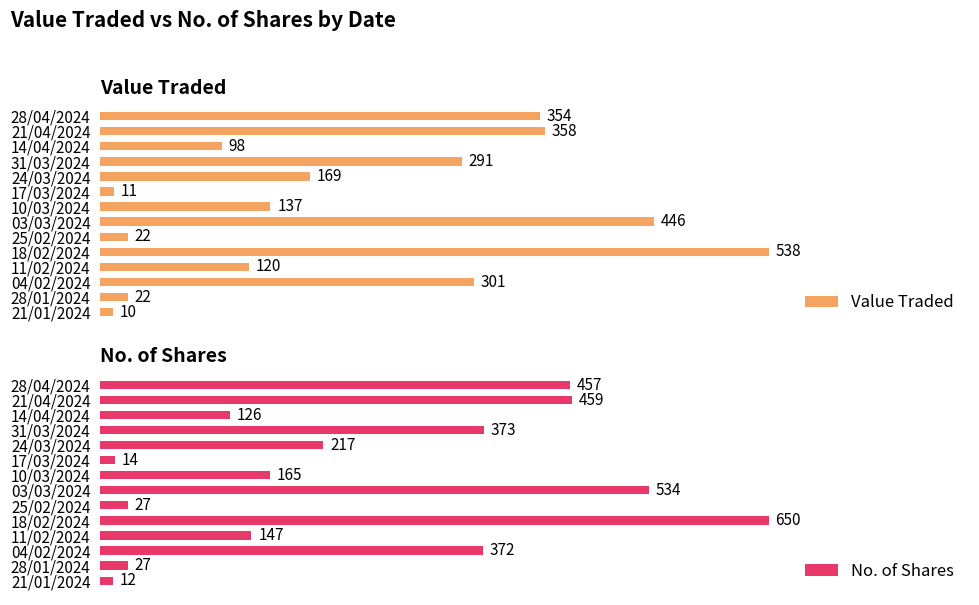

Where is No. of Shares nearest to the value 331?

04/02/2024